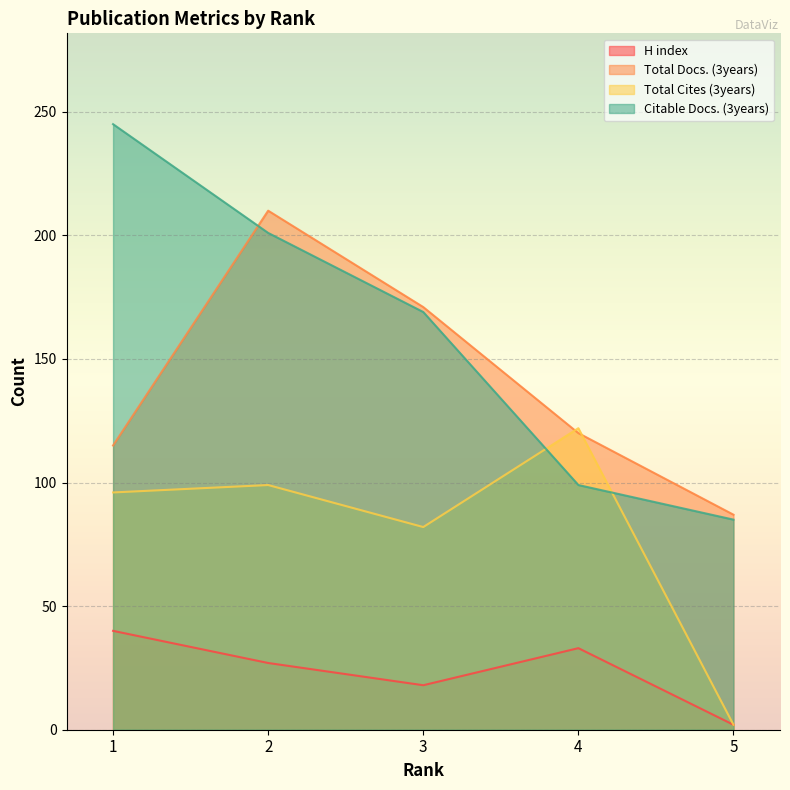

Which series has the largest total across all categories?

Citable Docs. (3years)